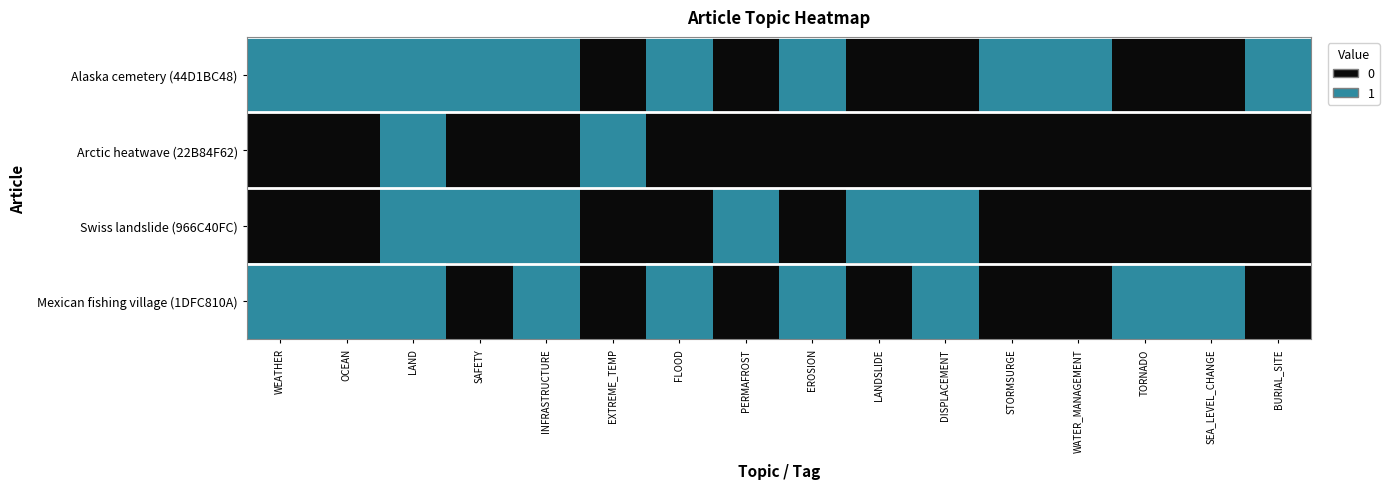

Reading right to left, list all the values displayed in this chart.

Mexican fishing village (1DFC810A): BURIAL_SITE=0	SEA_LEVEL_CHANGE=1	TORNADO=1	WATER_MANAGEMENT=0	STORMSURGE=0	DISPLACEMENT=1	LANDSLIDE=0	EROSION=1	PERMAFROST=0	FLOOD=1	EXTREME_TEMP=0	INFRASTRUCTURE=1	SAFETY=0	LAND=1	OCEAN=1	WEATHER=1
Swiss landslide (966C40FC): BURIAL_SITE=0	SEA_LEVEL_CHANGE=0	TORNADO=0	WATER_MANAGEMENT=0	STORMSURGE=0	DISPLACEMENT=1	LANDSLIDE=1	EROSION=0	PERMAFROST=1	FLOOD=0	EXTREME_TEMP=0	INFRASTRUCTURE=1	SAFETY=1	LAND=1	OCEAN=0	WEATHER=0
Arctic heatwave (22B84F62): BURIAL_SITE=0	SEA_LEVEL_CHANGE=0	TORNADO=0	WATER_MANAGEMENT=0	STORMSURGE=0	DISPLACEMENT=0	LANDSLIDE=0	EROSION=0	PERMAFROST=0	FLOOD=0	EXTREME_TEMP=1	INFRASTRUCTURE=0	SAFETY=0	LAND=1	OCEAN=0	WEATHER=0
Alaska cemetery (44D1BC48): BURIAL_SITE=1	SEA_LEVEL_CHANGE=0	TORNADO=0	WATER_MANAGEMENT=1	STORMSURGE=1	DISPLACEMENT=0	LANDSLIDE=0	EROSION=1	PERMAFROST=0	FLOOD=1	EXTREME_TEMP=0	INFRASTRUCTURE=1	SAFETY=1	LAND=1	OCEAN=1	WEATHER=1